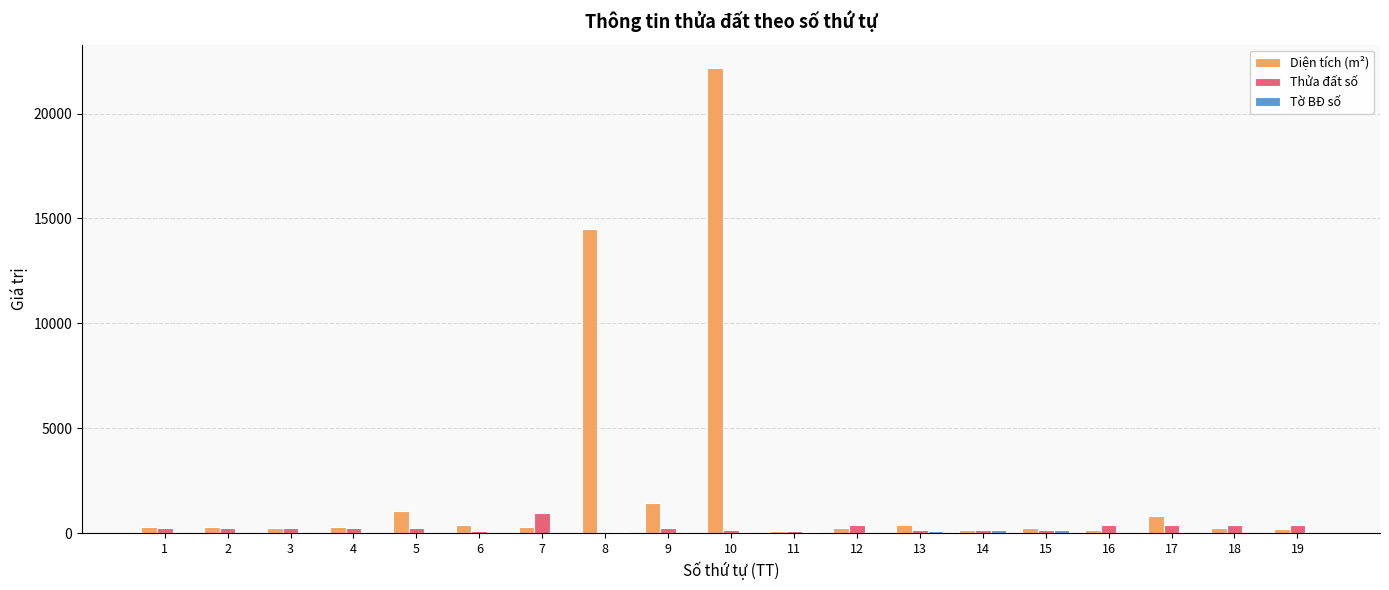

Which series changed the most between 10 and 16?

Diện tích (m²)